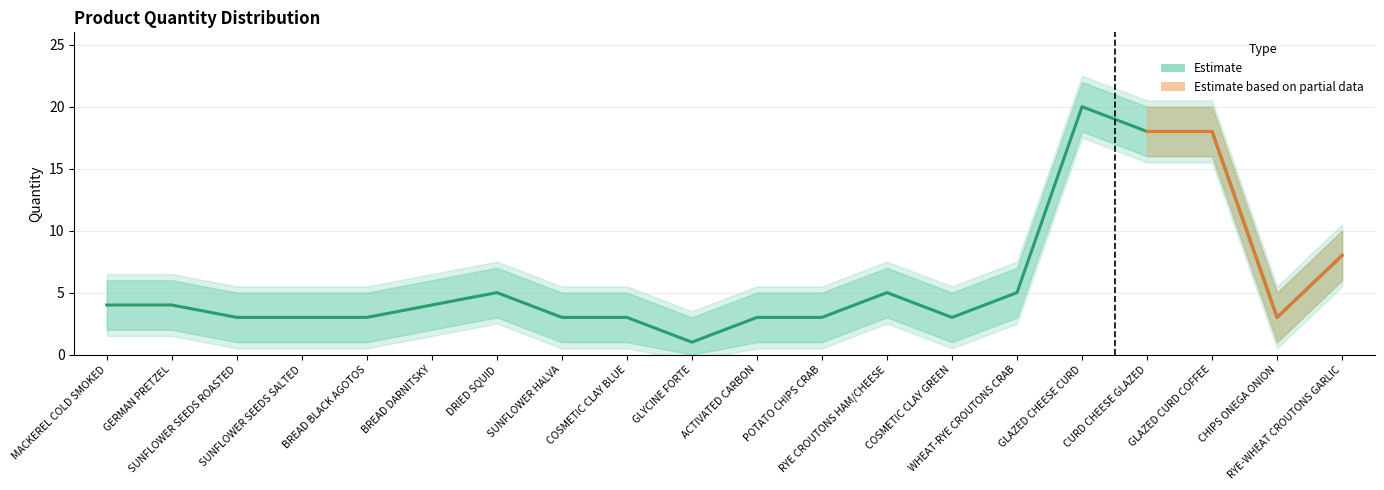

What is the minimum value for Upper CI?

3